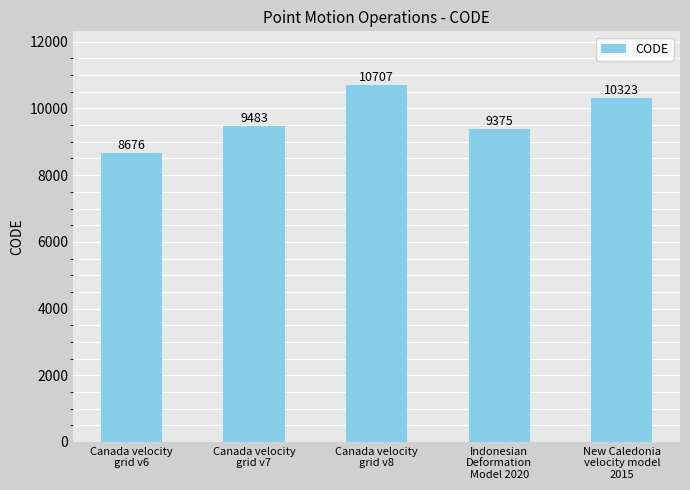

At which category does the chart reach its minimum across all series?

Canada velocity
grid v6